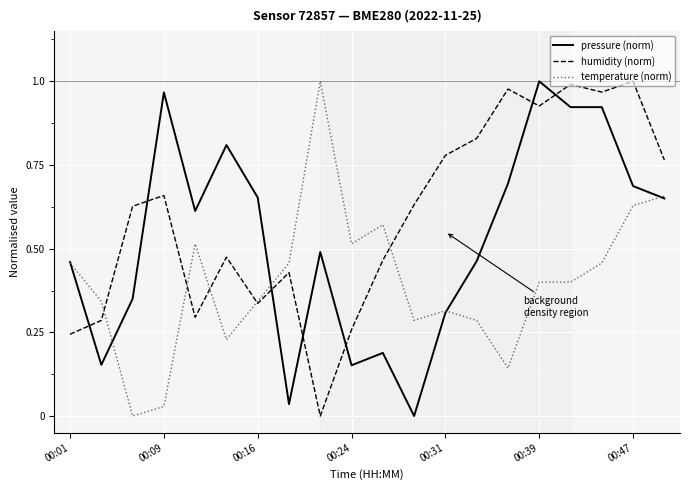

In humidity (norm), how many points are lower than both neighbors (excluding endpoints)?

5